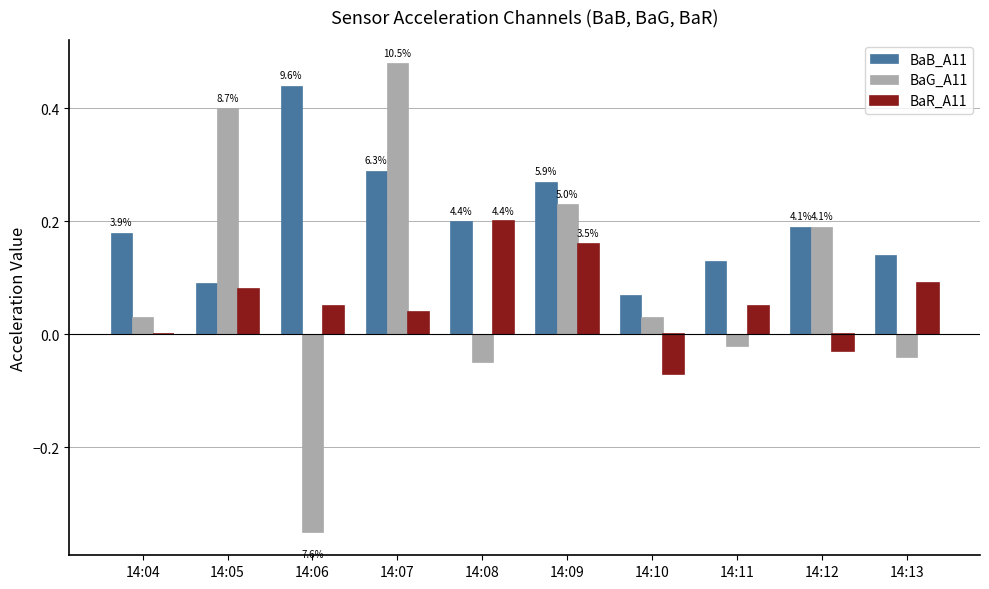

What is the sum of all BaG_A11 values?

0.9